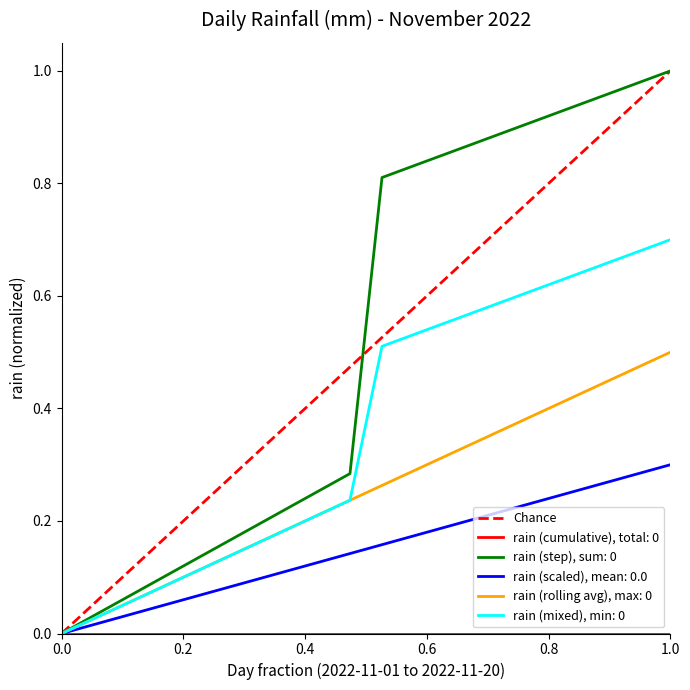

How many lines are shown in the chart?

6